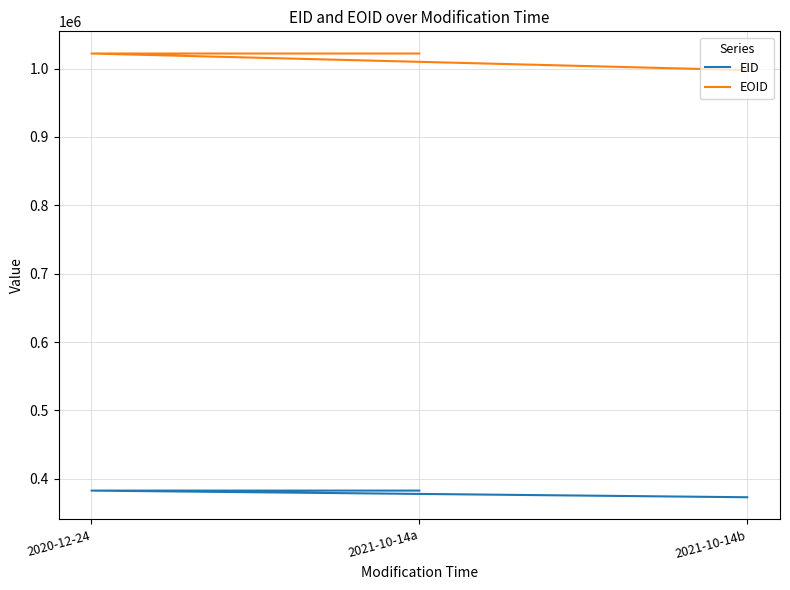

Does the chart display data point markers on the line(s)?

No